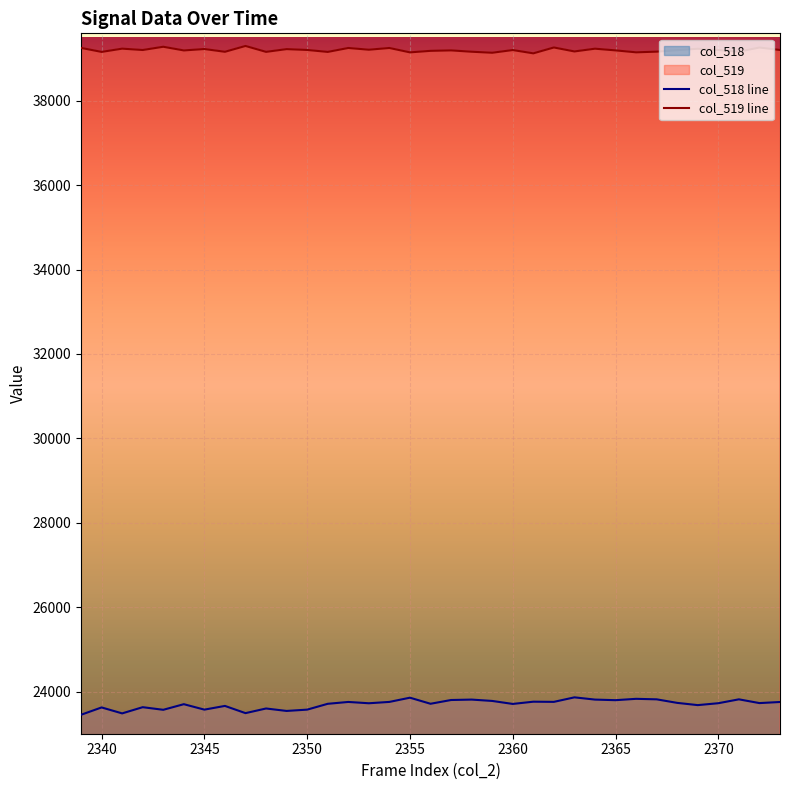

True or false: col_518 line and col_519 line cross at least once.

False